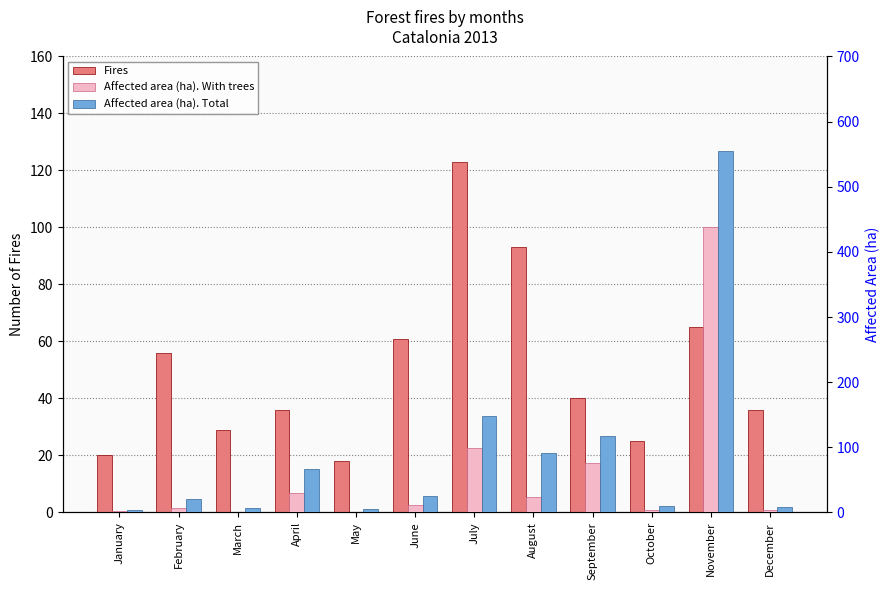

Which has a higher value, June or January?

June